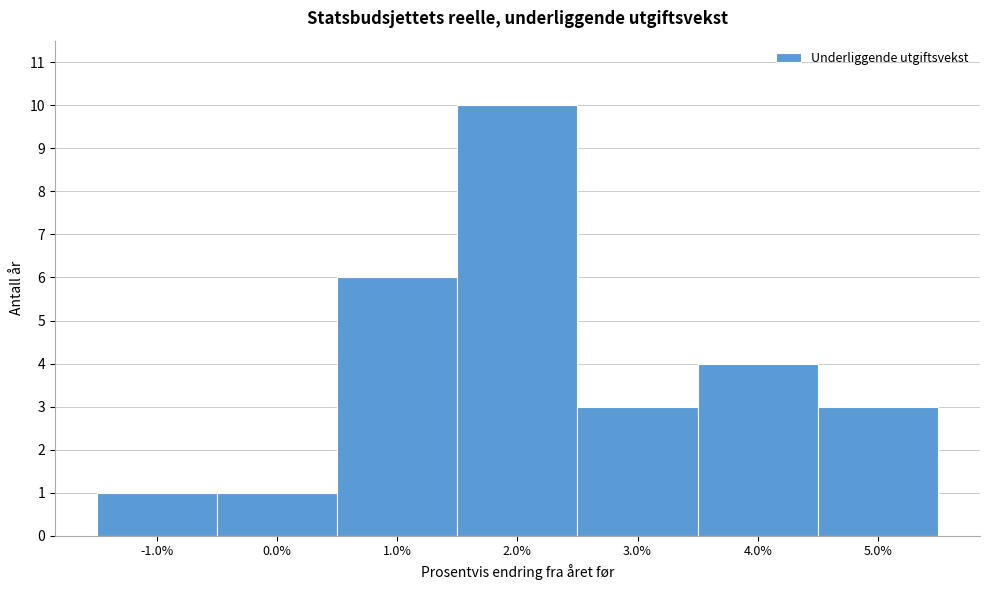

Reading left to right, list every bar in this chart as the range it spans on the x-axis followed by its height. The values are not printed on the chart, so give them approximately, as read against the axis.

-1.5 to -0.5: 1
-0.5 to 0.5: 1
0.5 to 1.5: 6
1.5 to 2.5: 10
2.5 to 3.5: 3
3.5 to 4.5: 4
4.5 to 5.5: 3